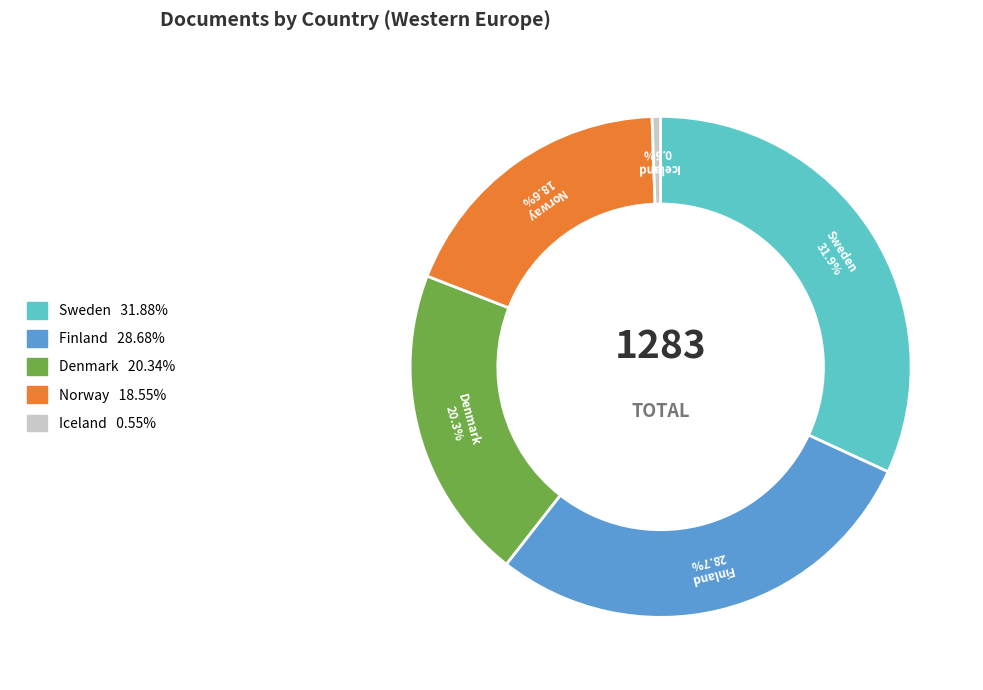

To the nearest percent, what is the difference between the Iceland and Sweden slice percentages?

31%